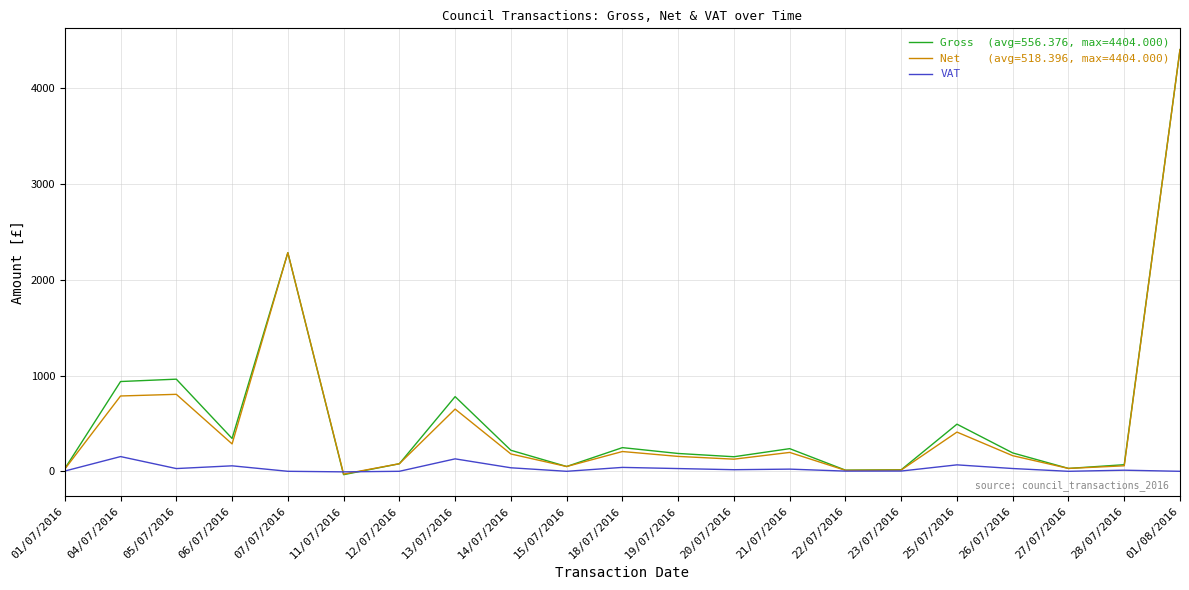

At which category is the sum across all series the highest?

01/08/2016